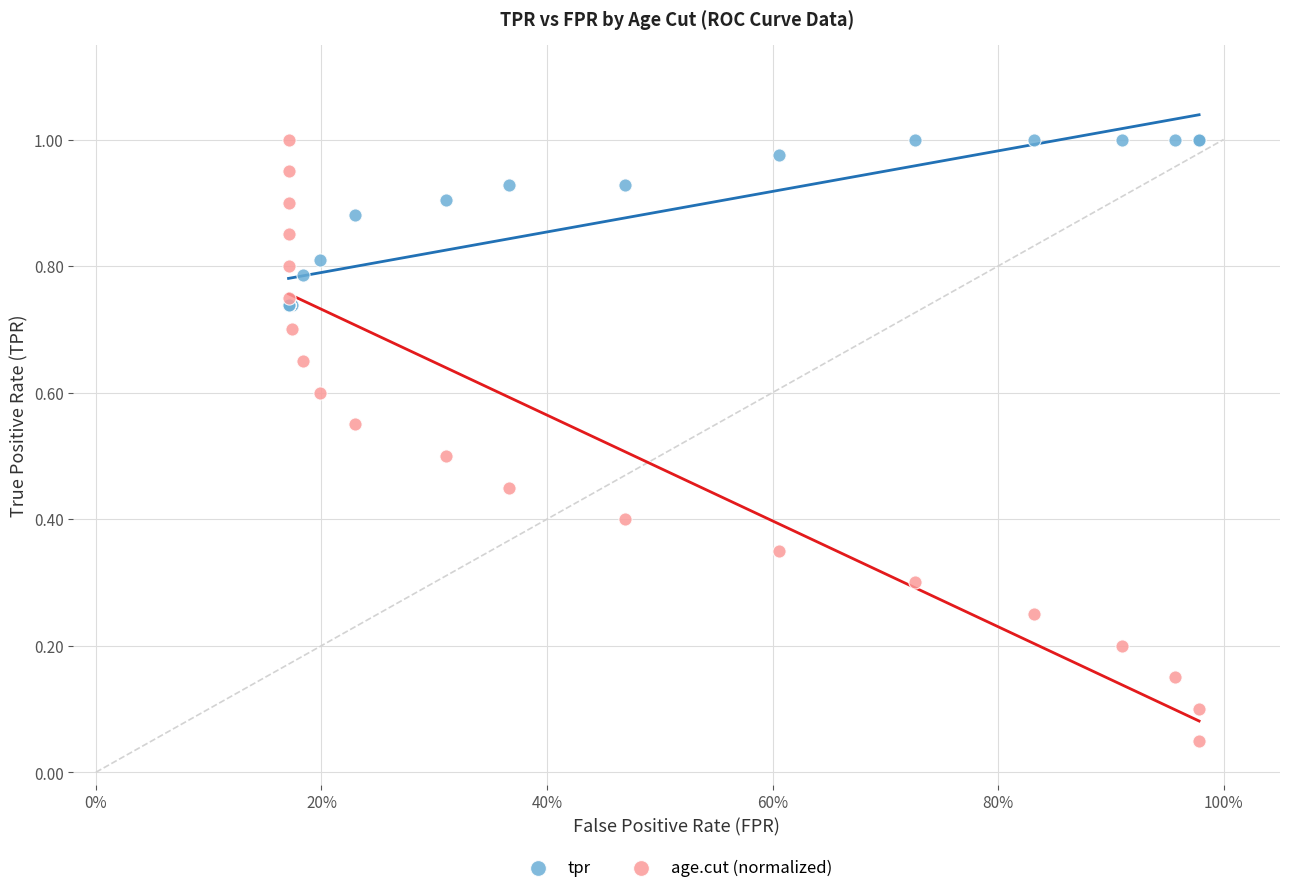

What are all the series names shown in the legend?

tpr, age.cut (normalized)